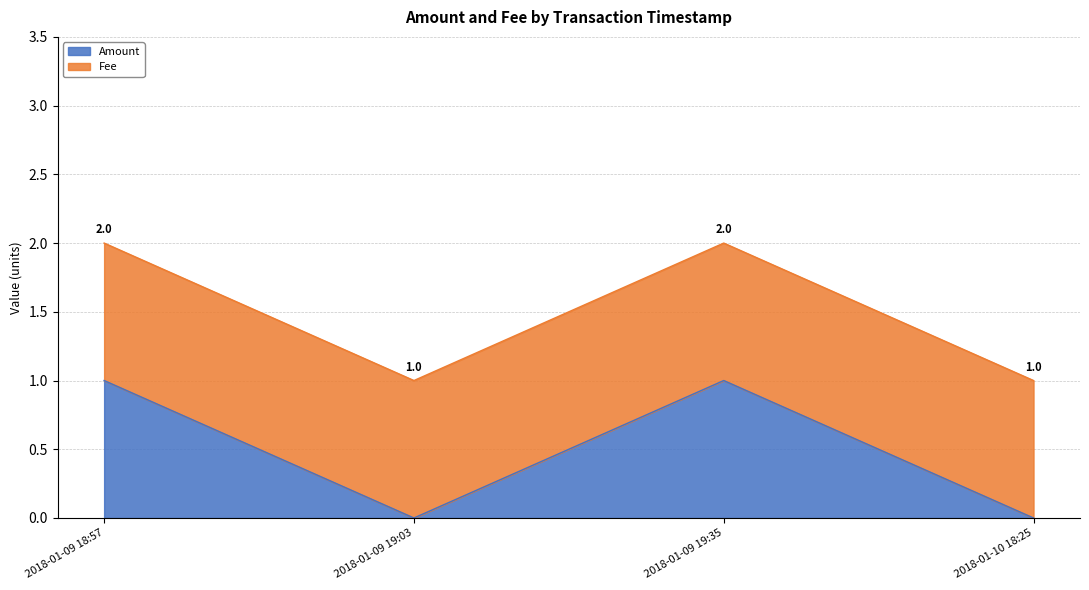

At which category does the chart reach its minimum across all series?

2018-01-09 19:03